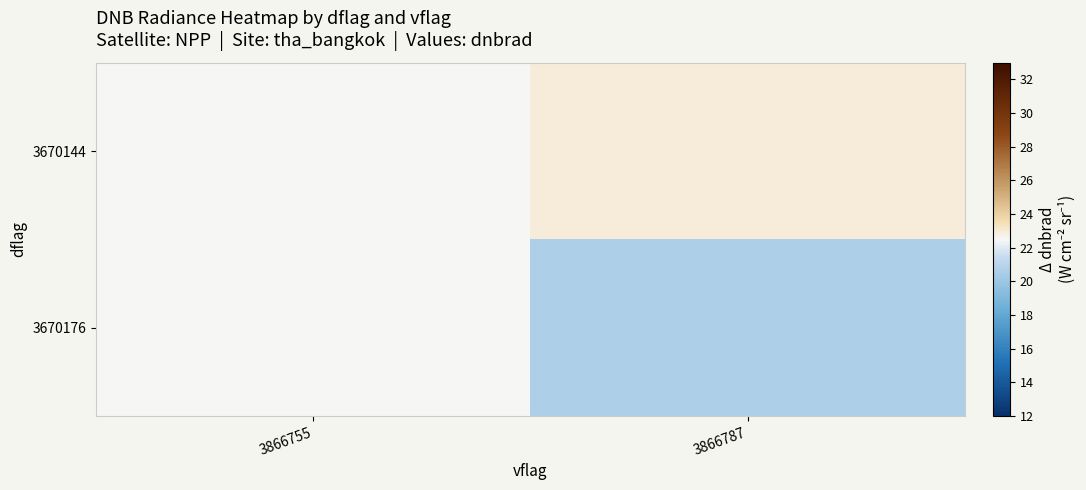

At how many categories does at least one series exceed 21?

2